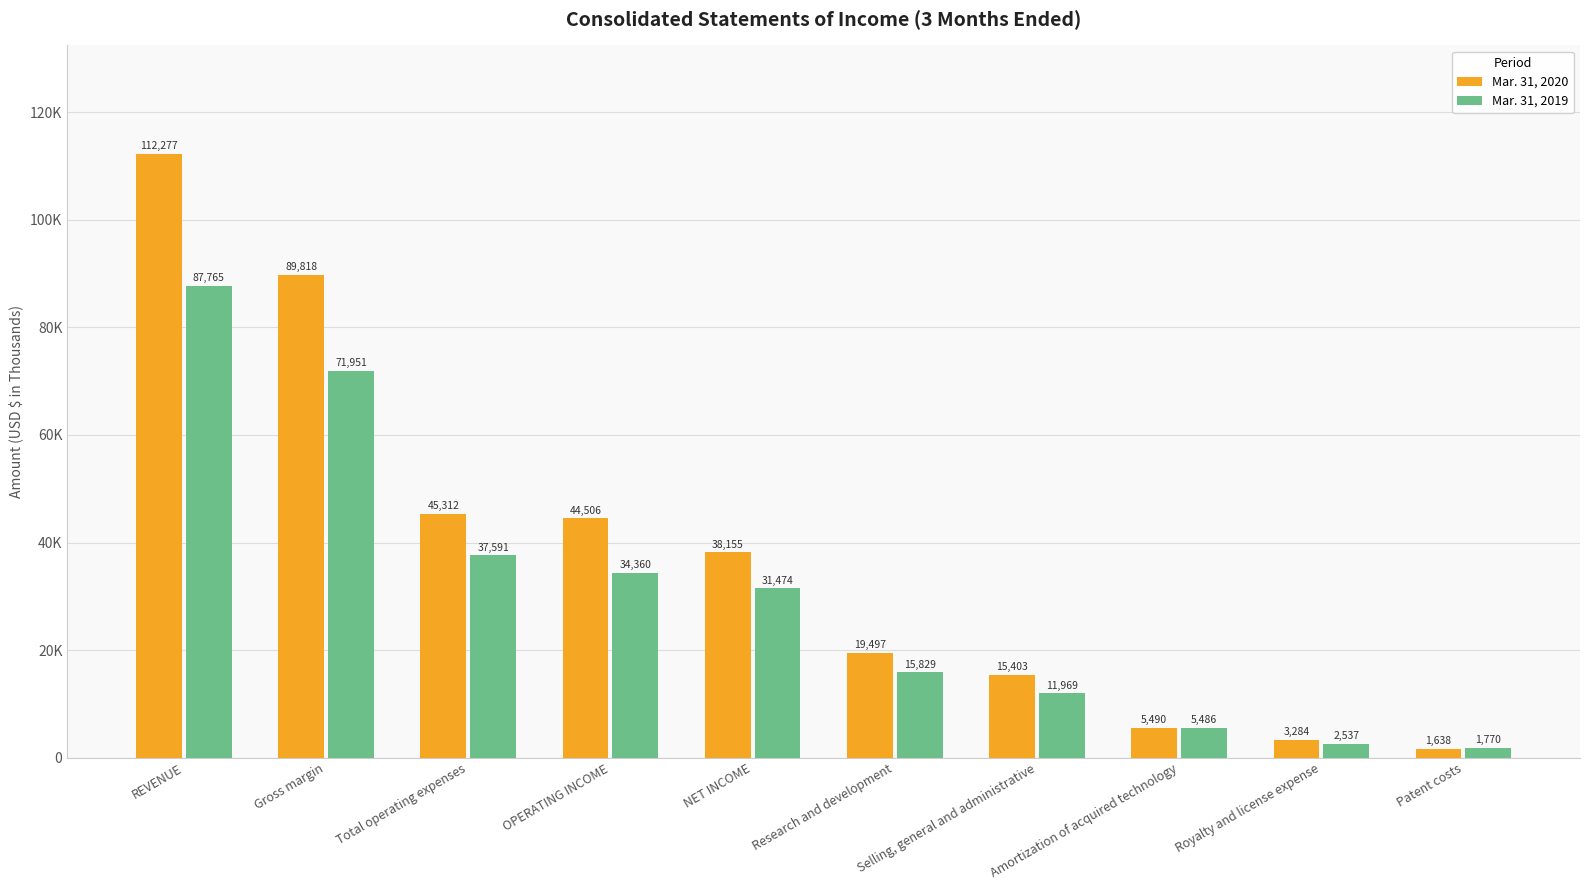

Are the bars grouped side by side (vs. stacked)?

Yes